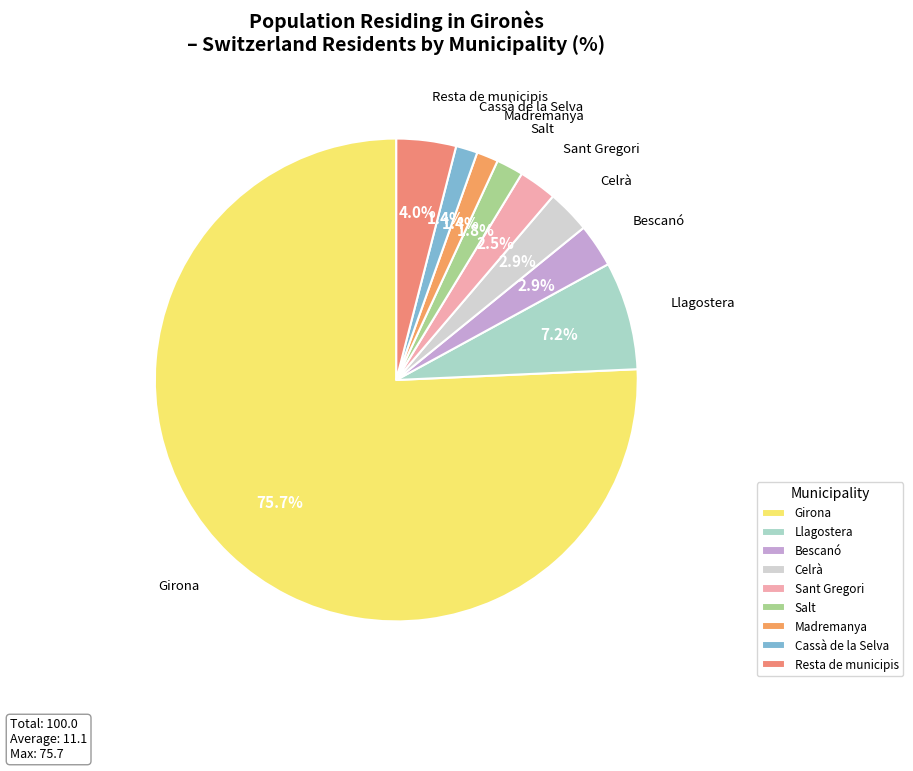

How many segments does this pie chart have?

9